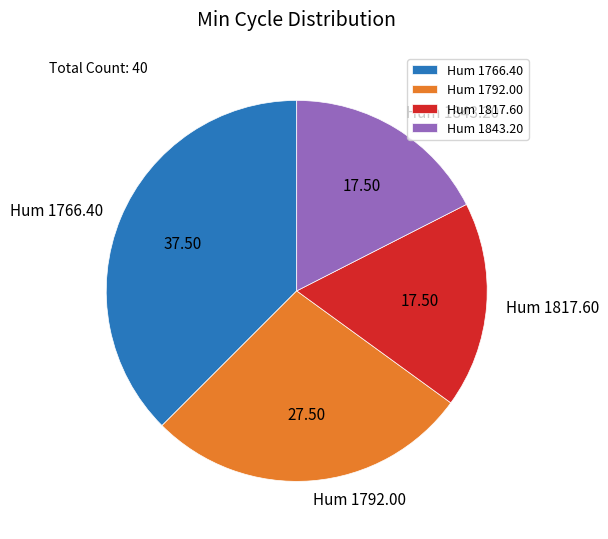

Is the sum of Hum 1792.00 and Hum 1766.40 greater than half?

Yes